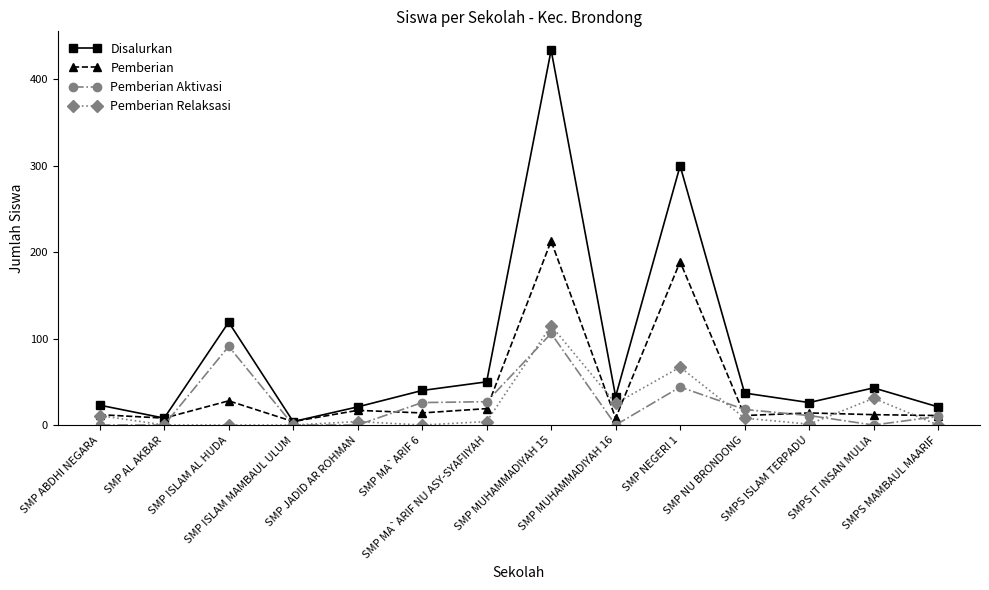

What is the sum of the Pemberian values at SMP ABDHI NEGARA and SMP MUHAMMADIYAH 15?

225